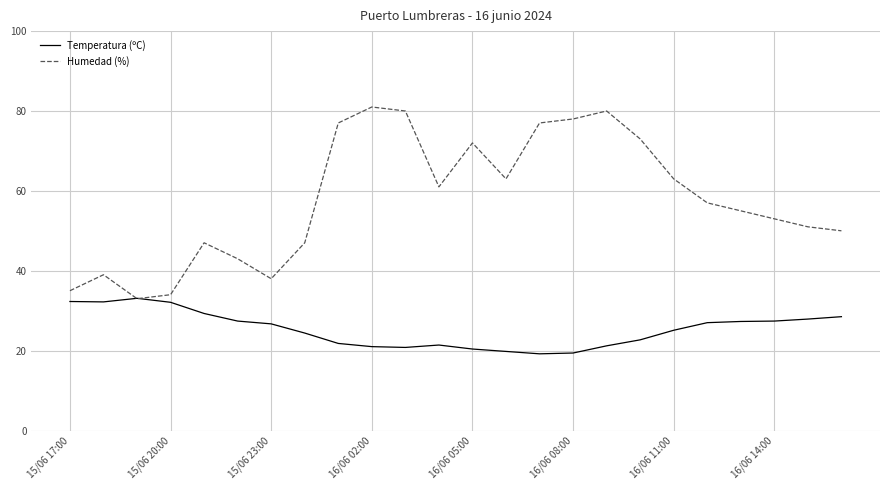

What are all the series names shown in the legend?

Temperatura (ºC), Humedad (%)